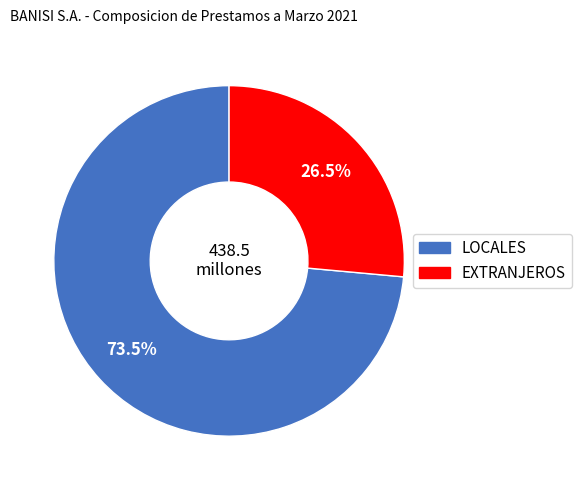

Which slice is the largest?

LOCALES